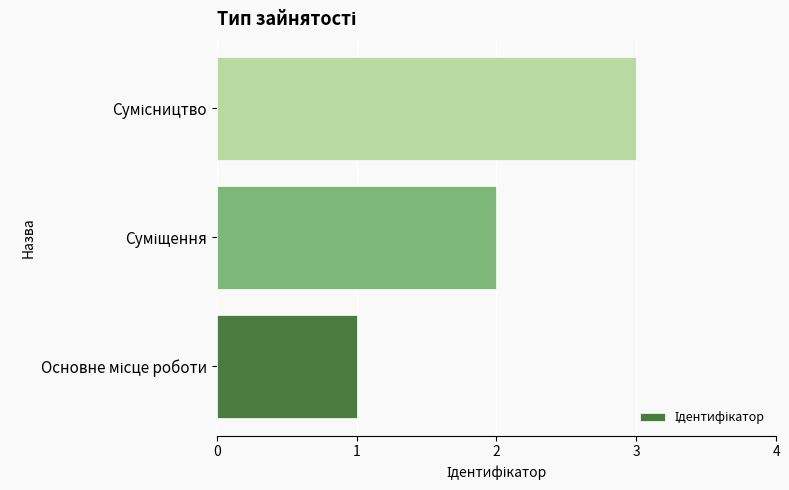

What is the sum of all values?

6